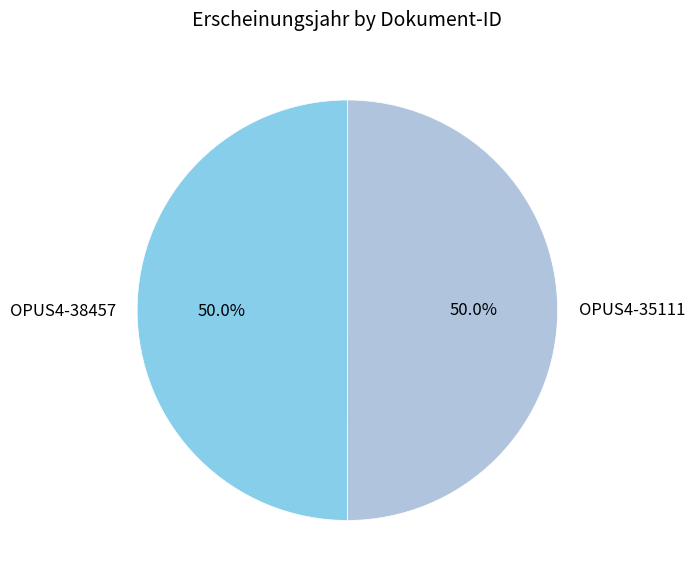

What portion of the pie excludes OPUS4-35111?

50.0%